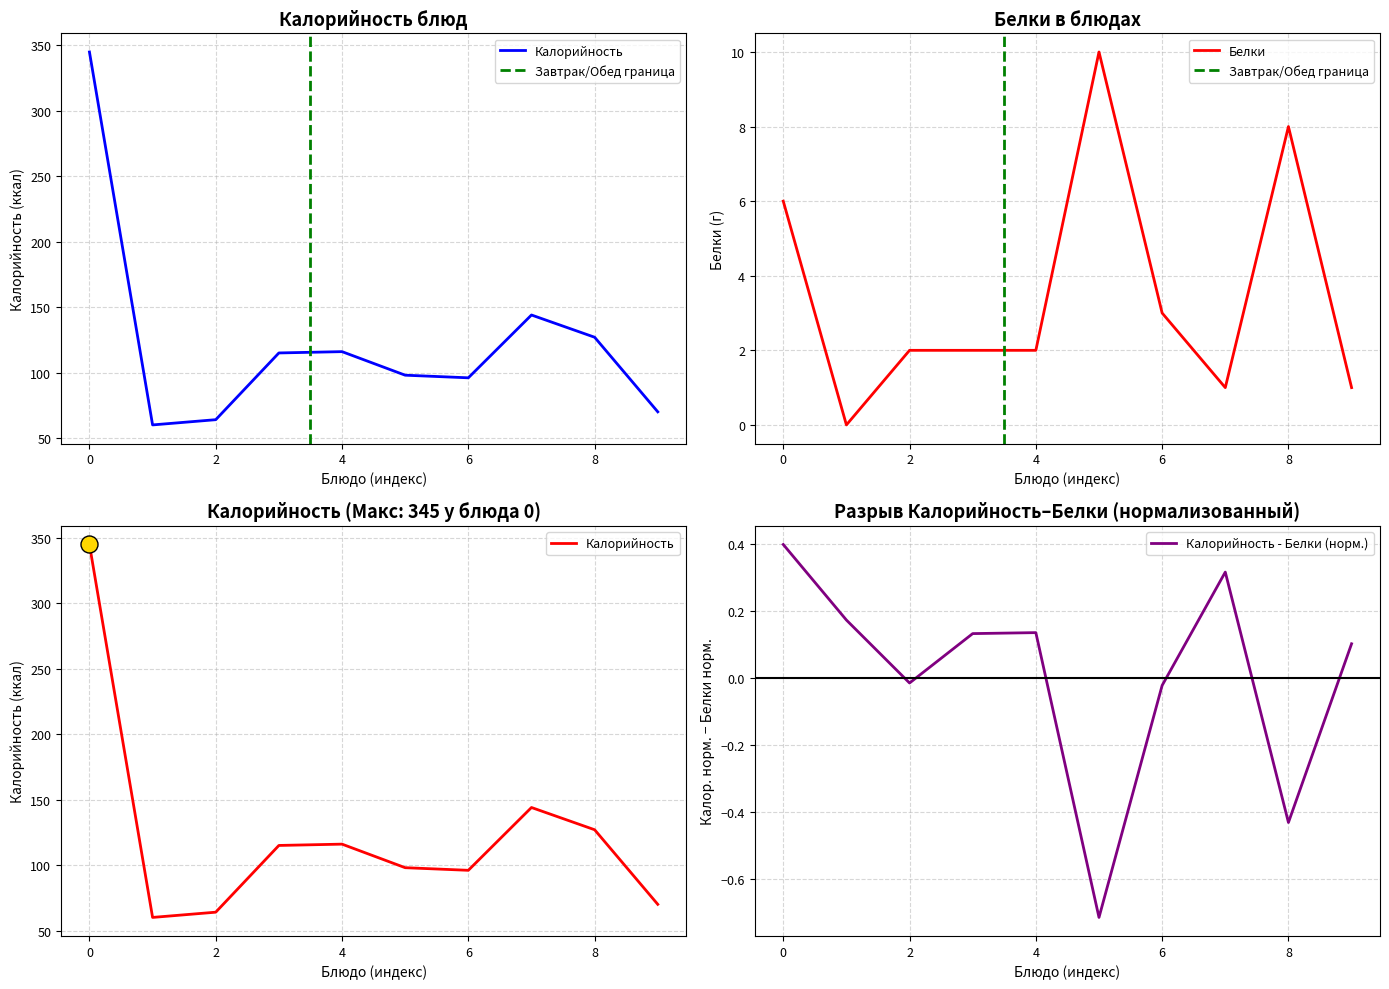

True or false: Белки has a value of 8 at 8.

True